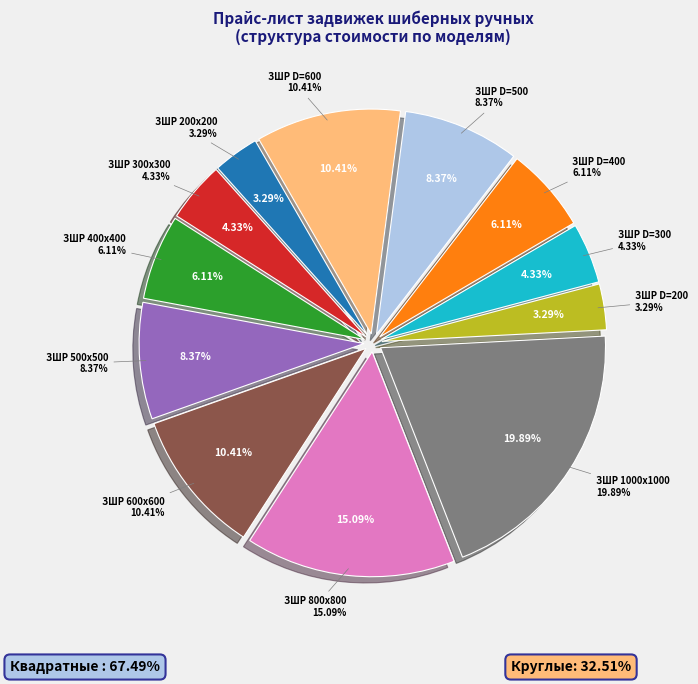

Combined, what portion of the pie is ЗШР 400х400 and ЗШР 500х500?

14.5%